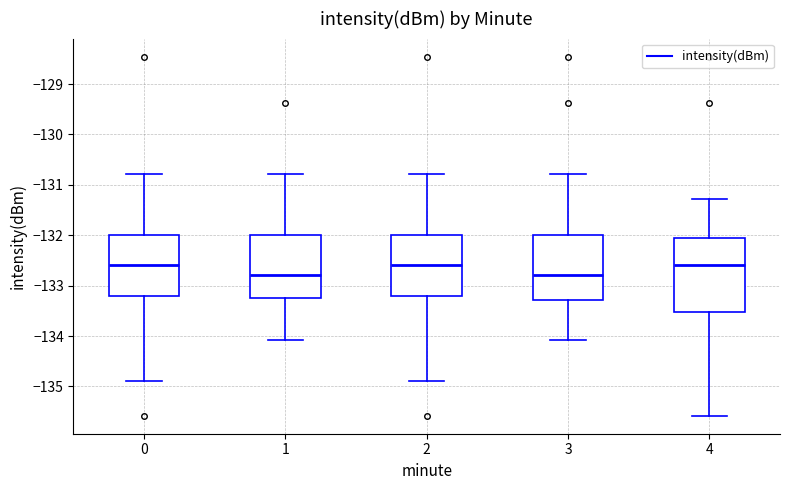

Which box is the tallest, from its lower edge to its upper edge?

4